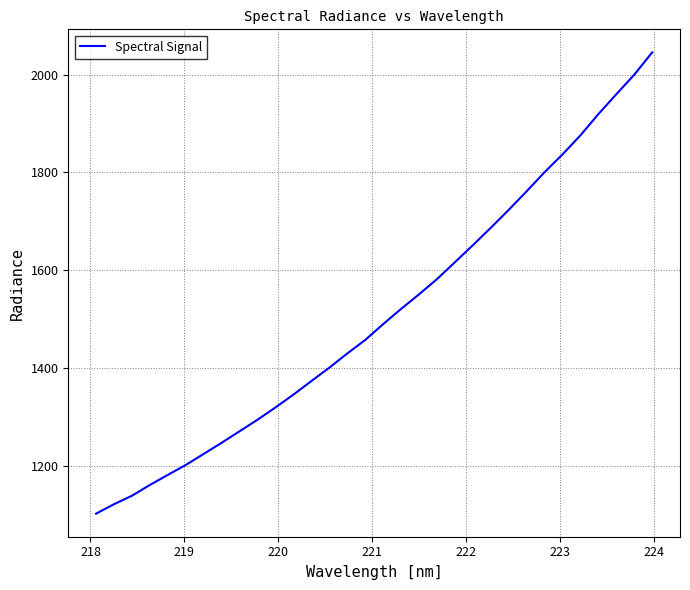

What is the greatest value displayed?

2045.5